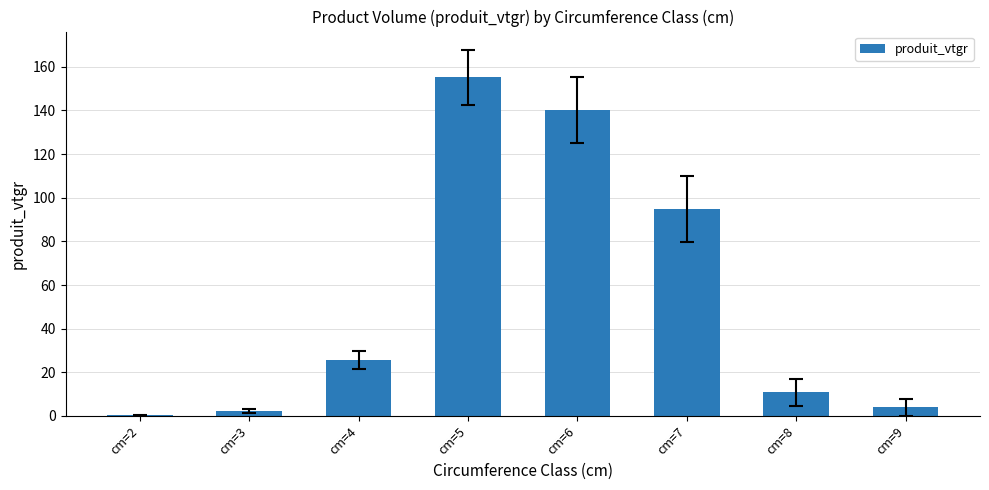

What is the difference between the values at cm=6 and cm=7?

45.4